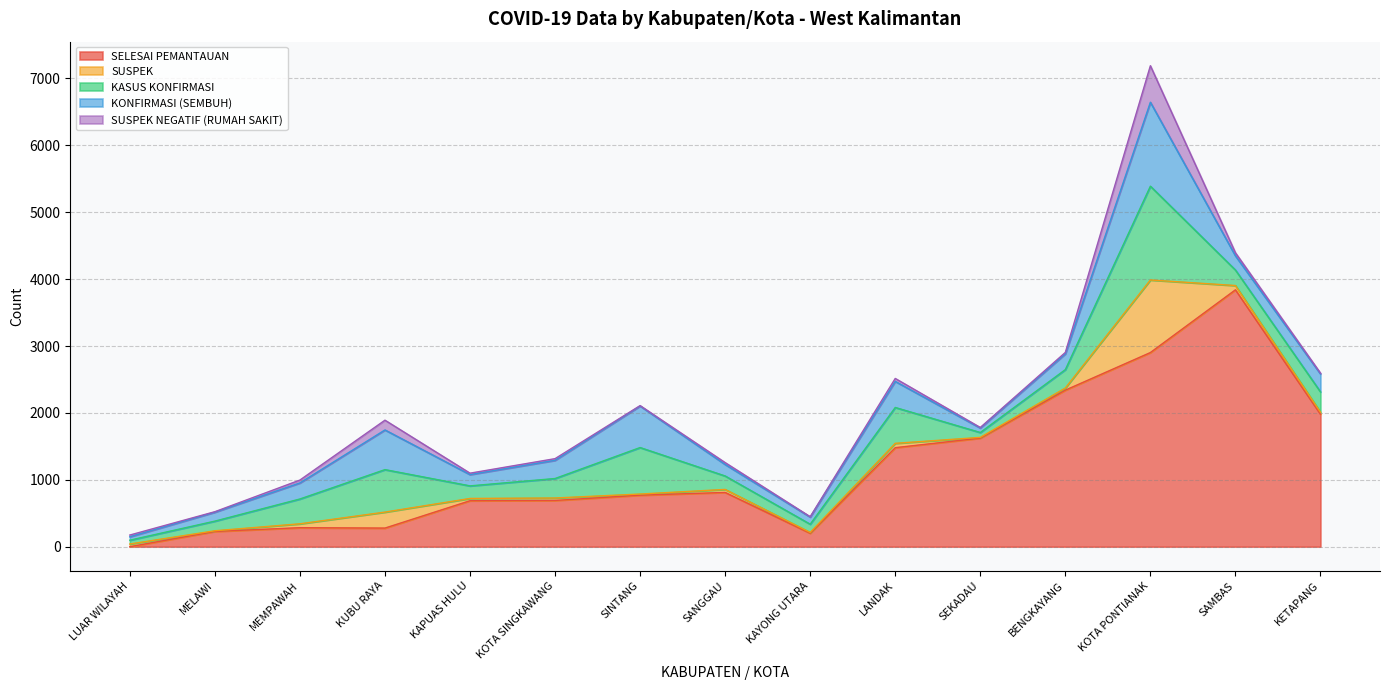

Between KAYONG UTARA and LANDAK, which series saw the biggest shift?

SELESAI PEMANTAUAN